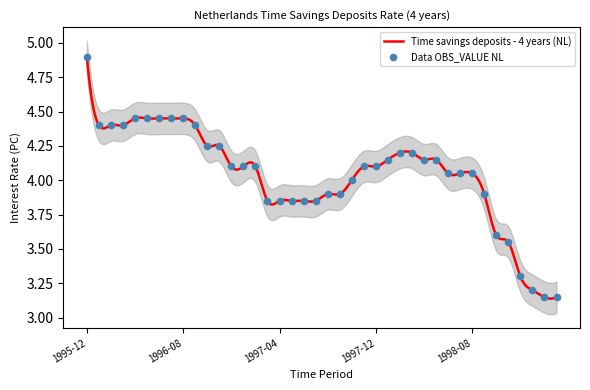

Between 1999-02 and 1997-02, which is larger?

1997-02